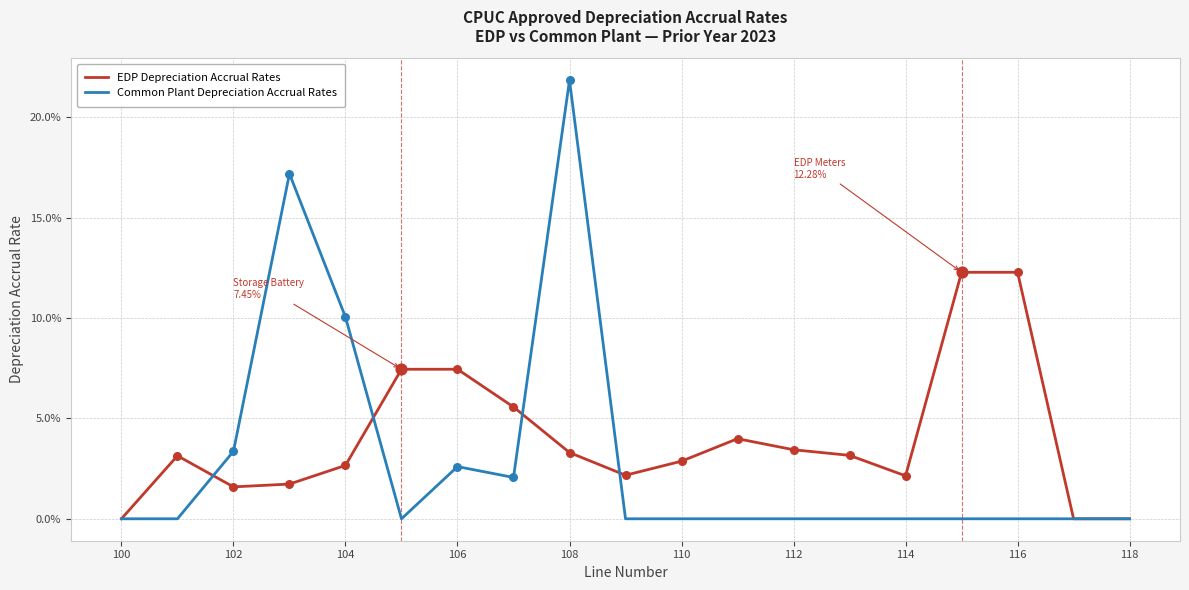

What are all the series names shown in the legend?

EDP Depreciation Accrual Rates, Common Plant Depreciation Accrual Rates